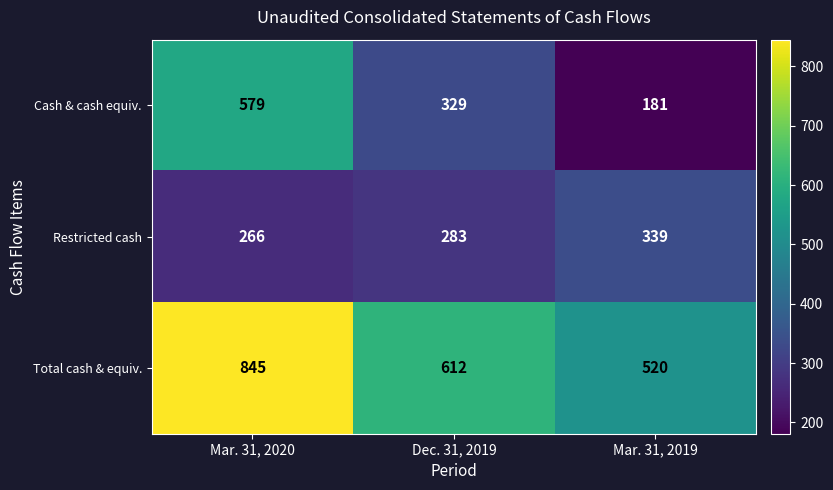

Which series changed the most between Dec. 31, 2019 and Mar. 31, 2019?

Cash & cash equiv.